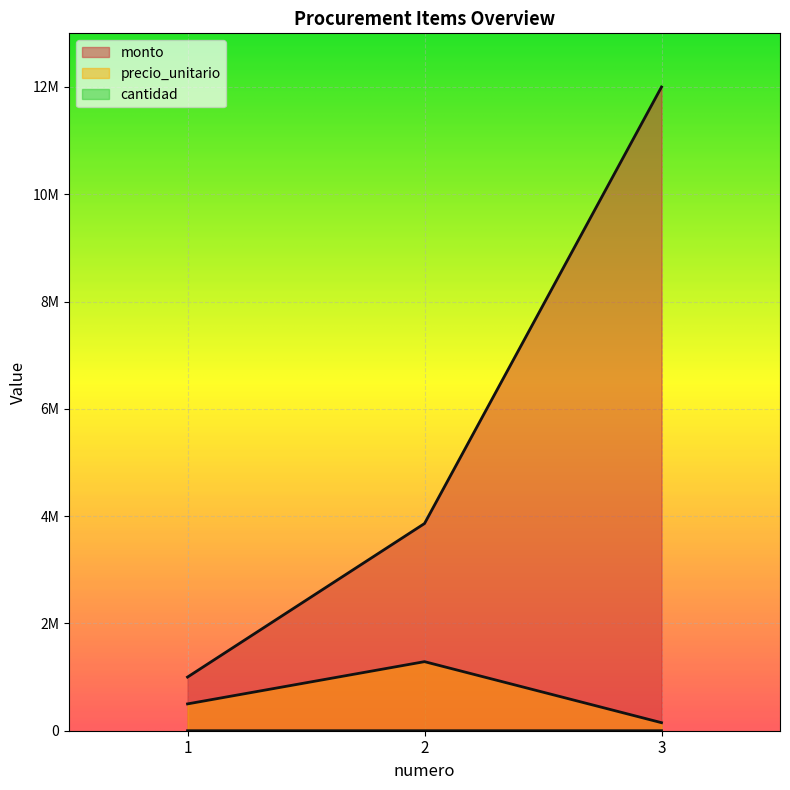

Between 1 and 2, which series saw the biggest shift?

monto